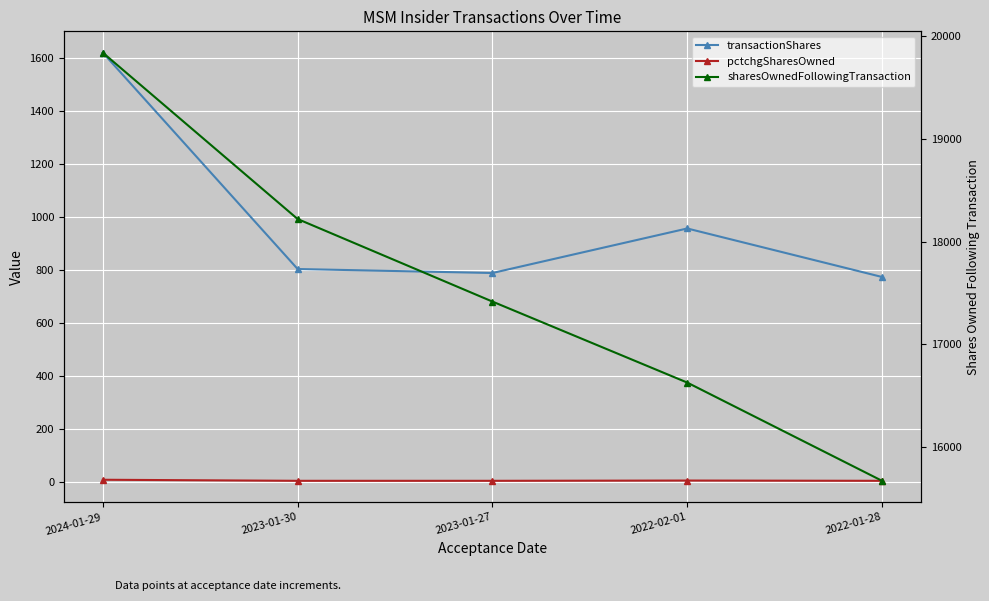

What is the sum of the pctchgSharesOwned values at 2023-01-27 and 2024-01-29?

14